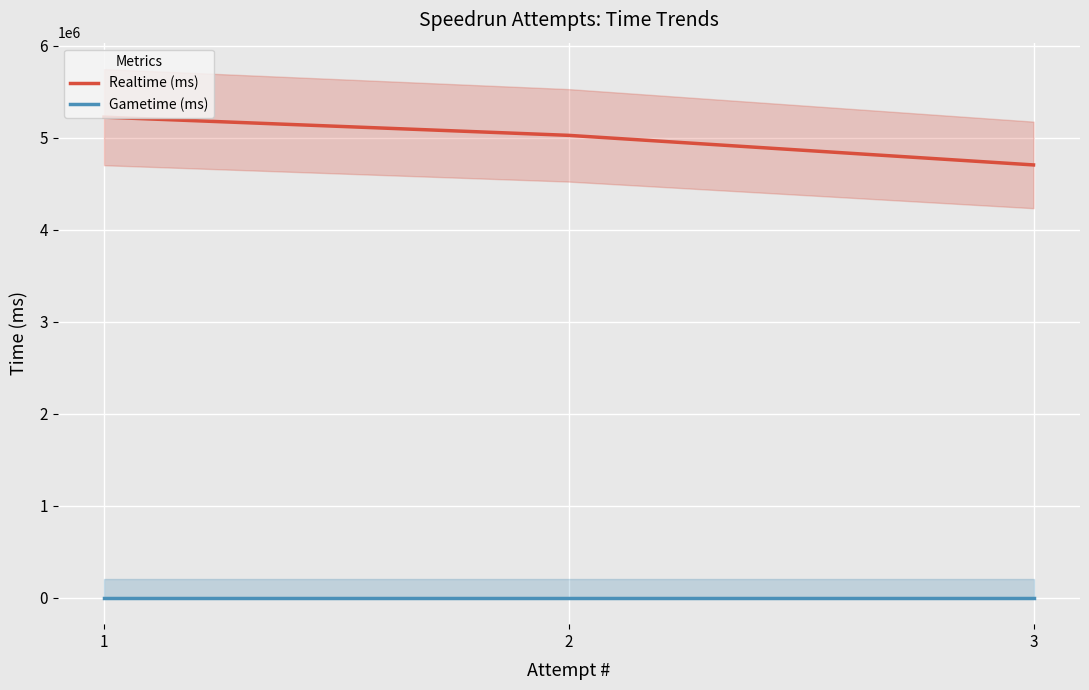

Reading right to left, extract all data points from this chart.

Realtime (ms): 1=5223997	2=5026148	3=4704697
Gametime (ms): 1=0	2=0	3=0